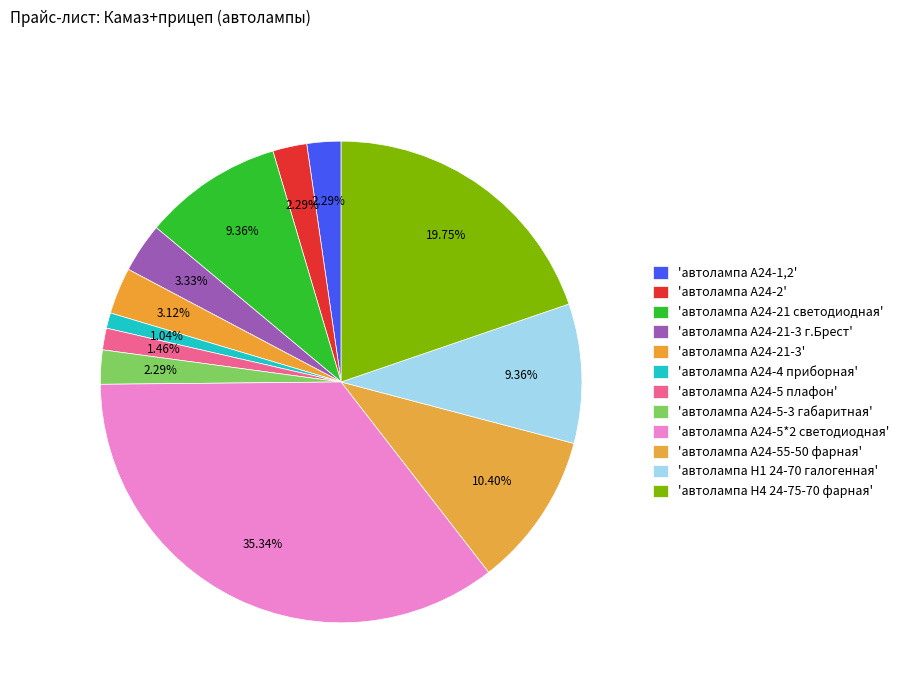

To the nearest percent, what is the average slice percentage?

8%